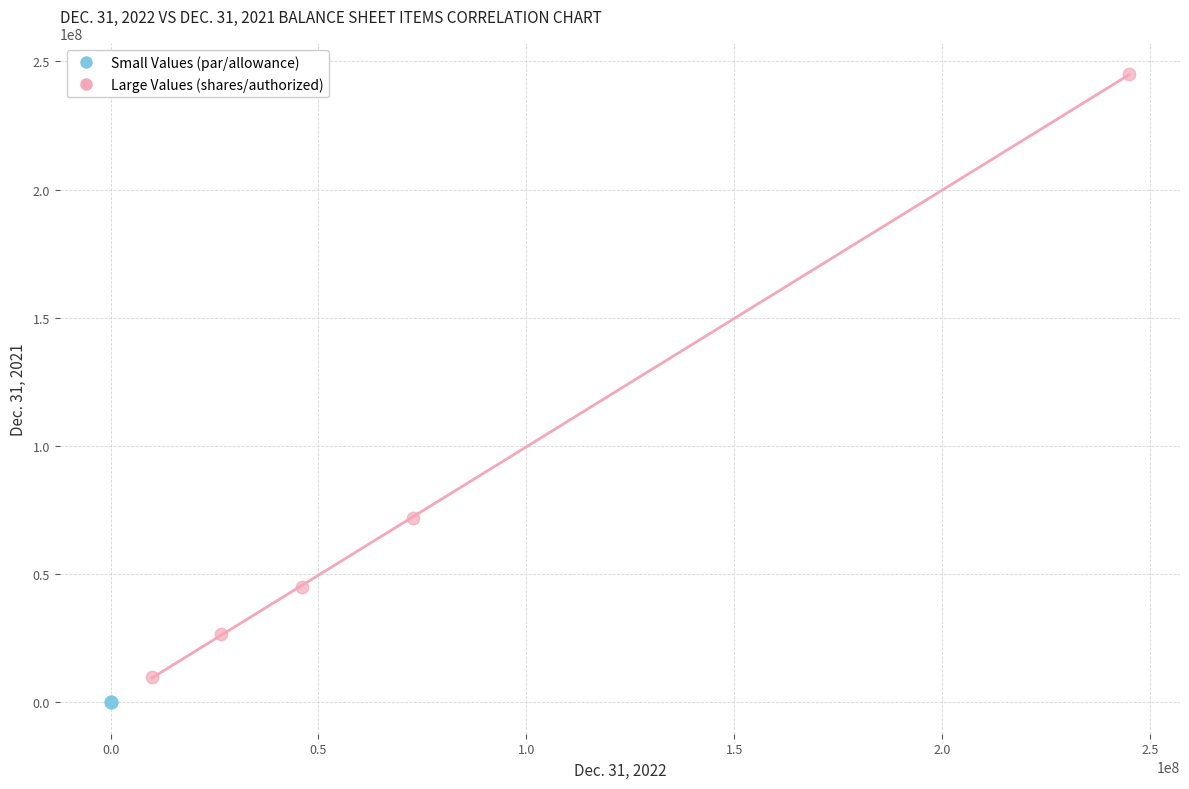

Which series reaches the minimum Y coordinate?

Small Values (par/allowance)